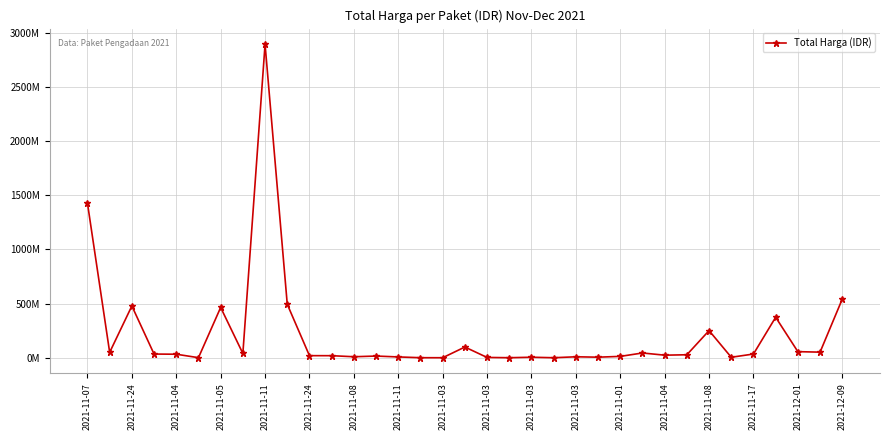

Is this an area chart (filled region under the line)?

No